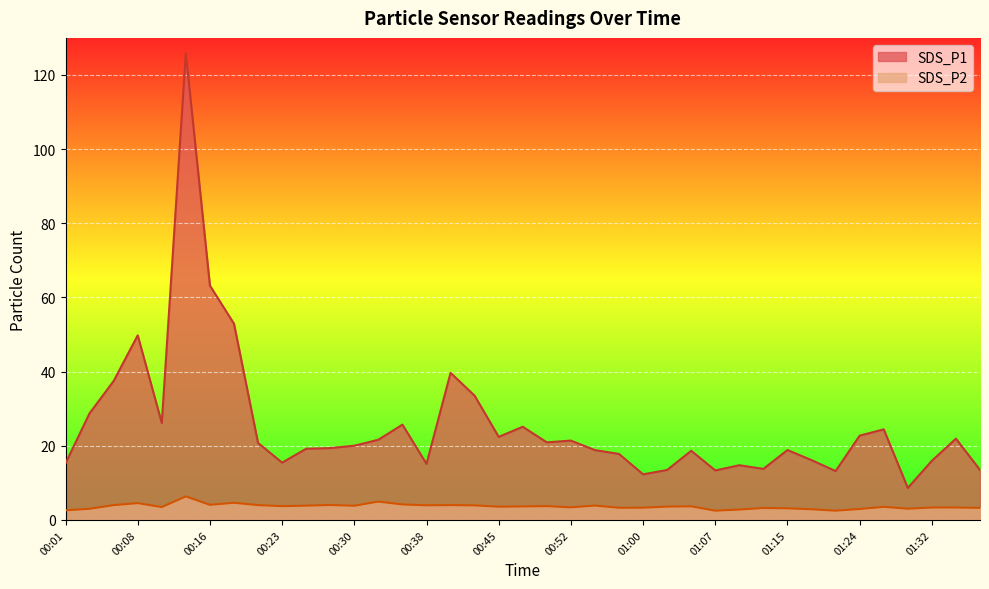

What is the sum of the SDS_P1 values at 00:25 and 00:30?

39.2